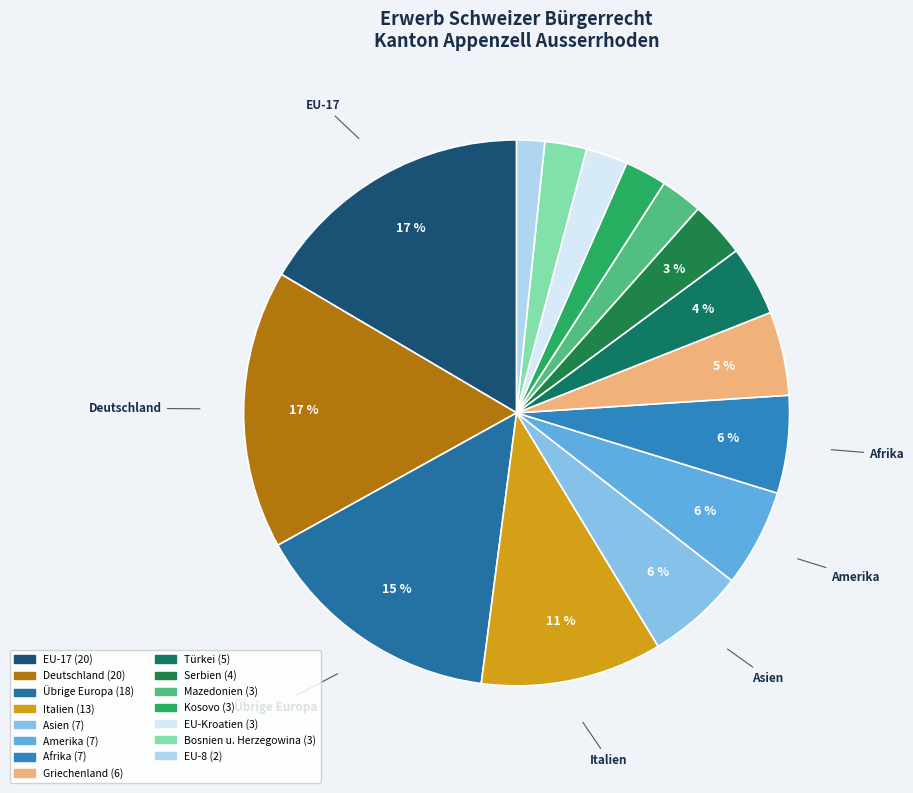

How many slices are in this pie chart?

15